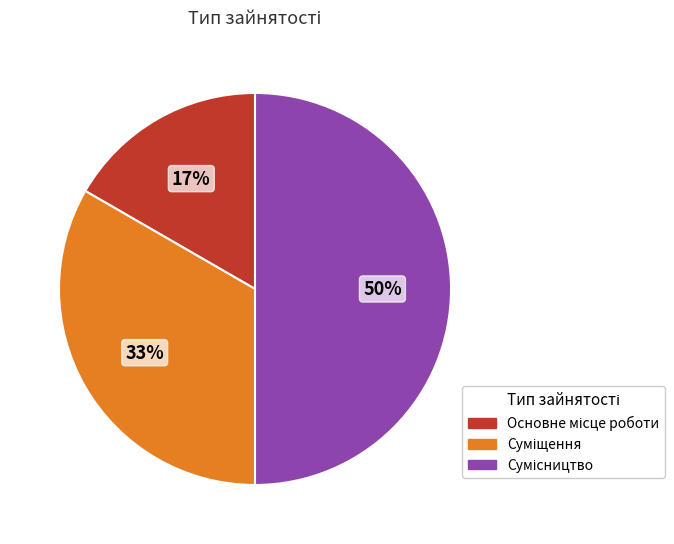

To the nearest percent, what is the difference between the largest and smallest slice percentages?

33%